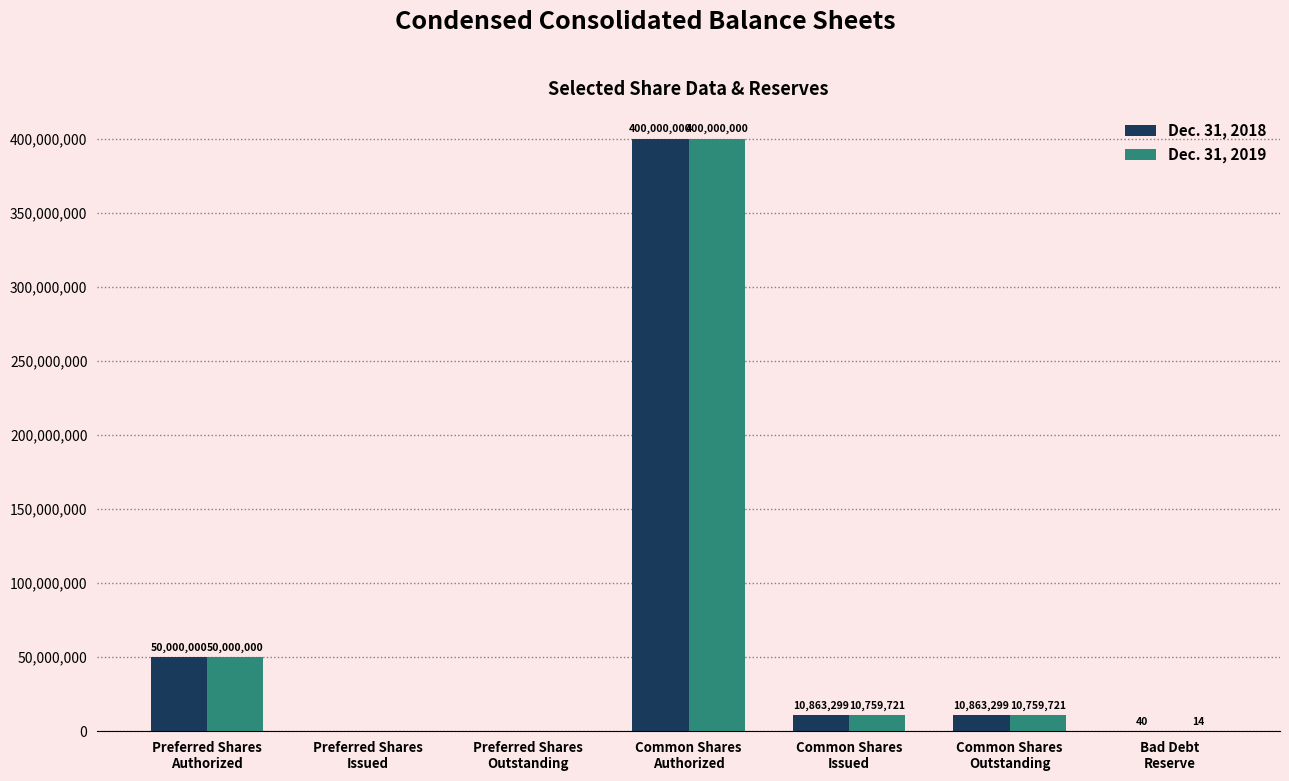

What is the sum of all Dec. 31, 2019 values?

471519456